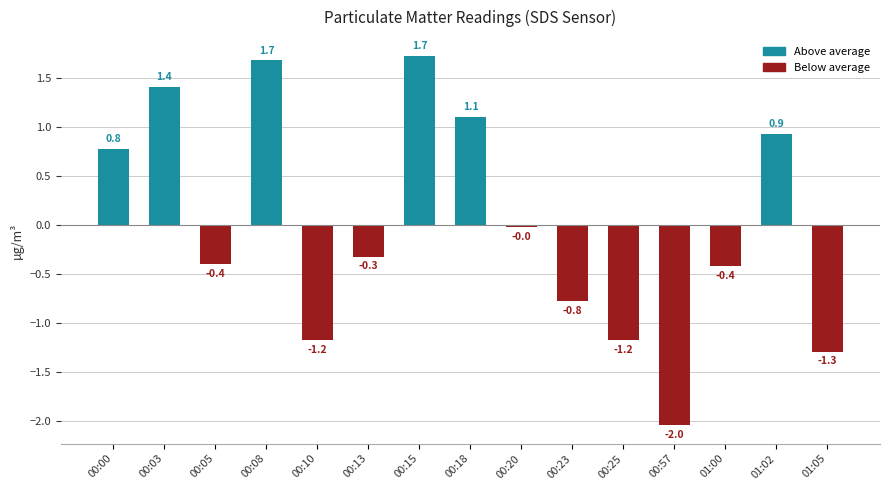

Are the bars horizontal?

No